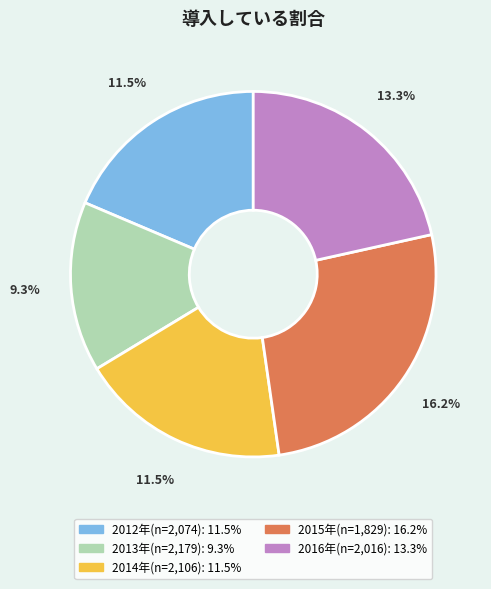

True or false: 2016年(n=2,016) accounts for 11% of the total.

False